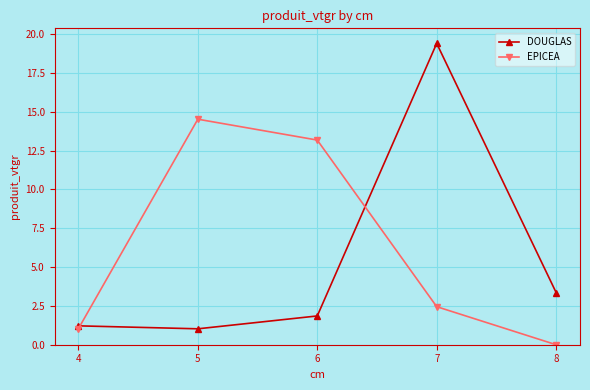

Where does the EPICEA series first go above 2?

5